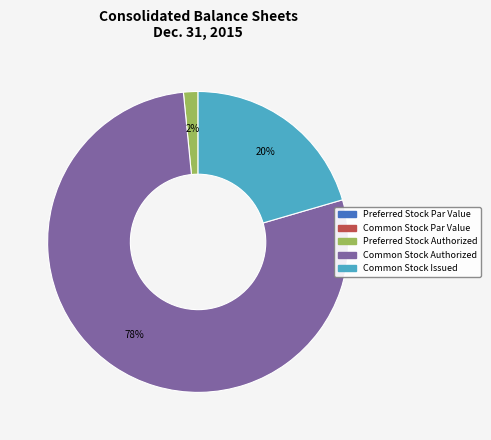

To the nearest percent, what is the average slice percentage?

20%